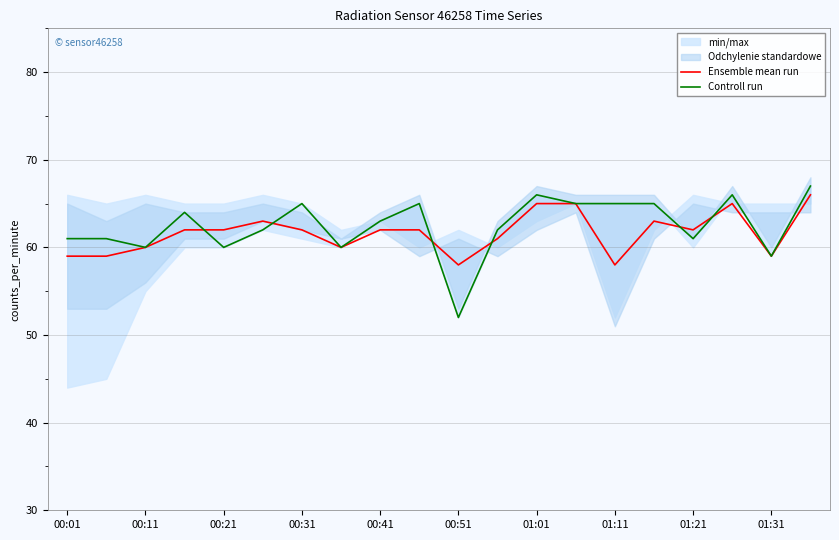

What is the maximum value for Controll run?

67